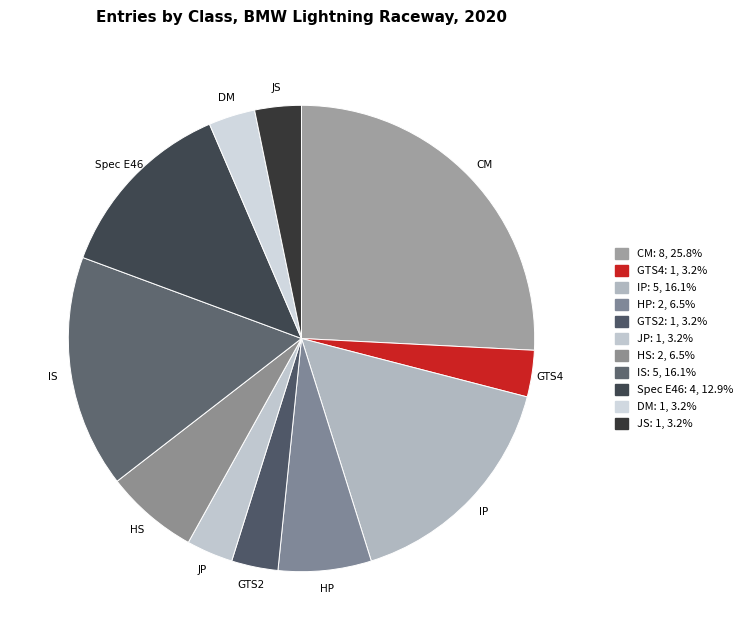

Is it true that HS is 13% of the pie?

False